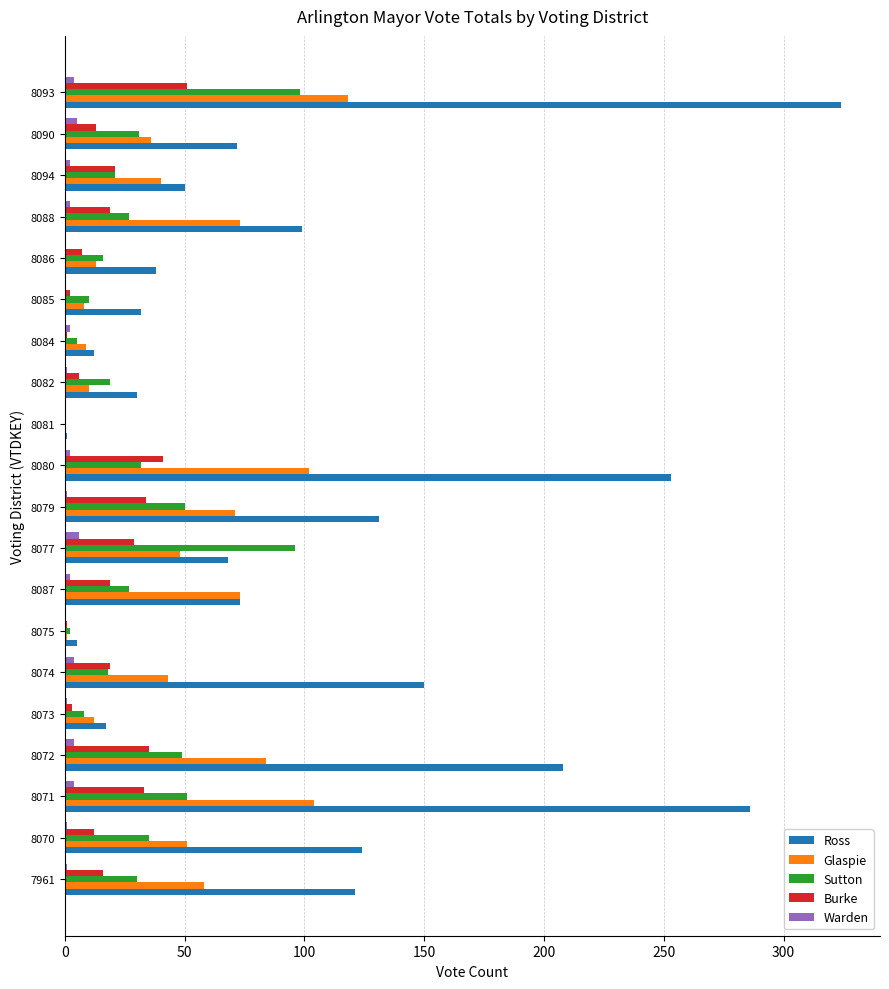

Which series has the largest total across all categories?

Ross